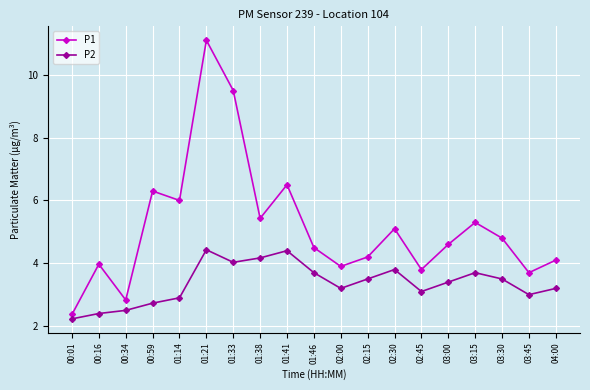

What is the sum of the P1 values at 03:45 and 02:45?

7.5